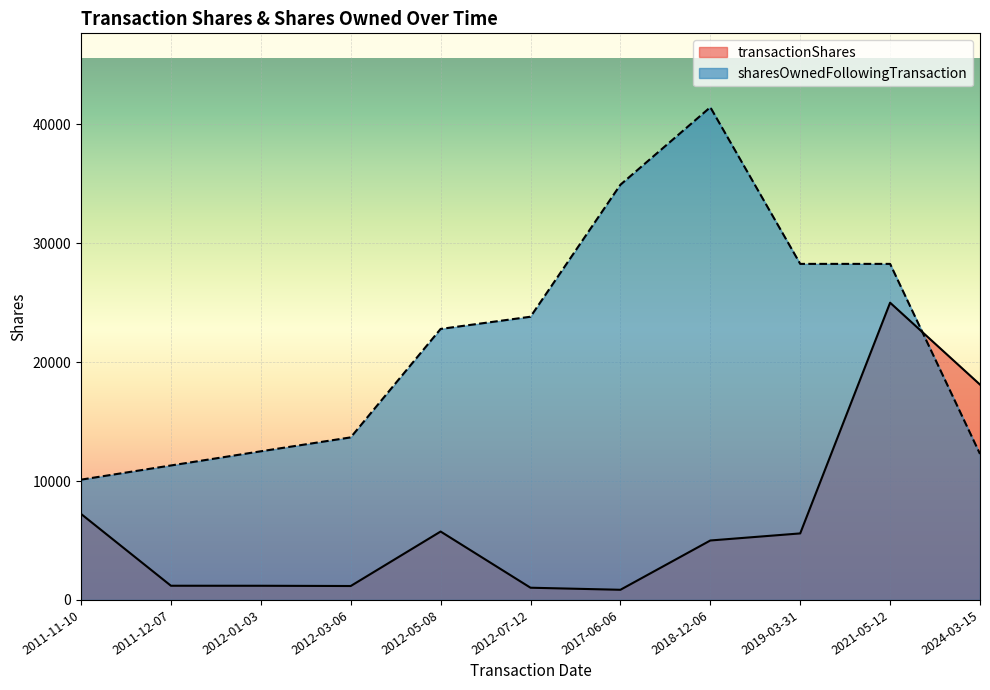

Rank the series by their average value, from lowest to highest.

transactionShares, sharesOwnedFollowingTransaction